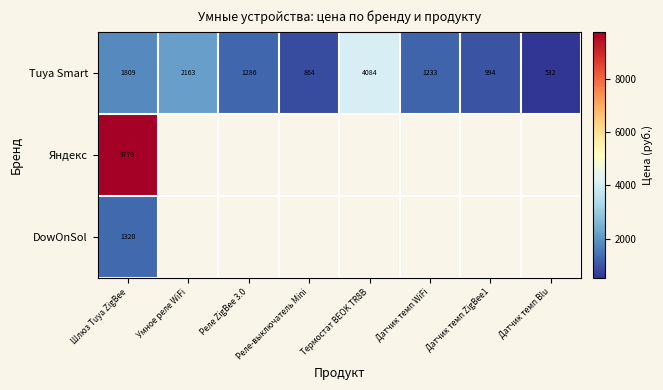

At which label is Яндекс closest to 9779?

Шлюз Tuya ZigBee